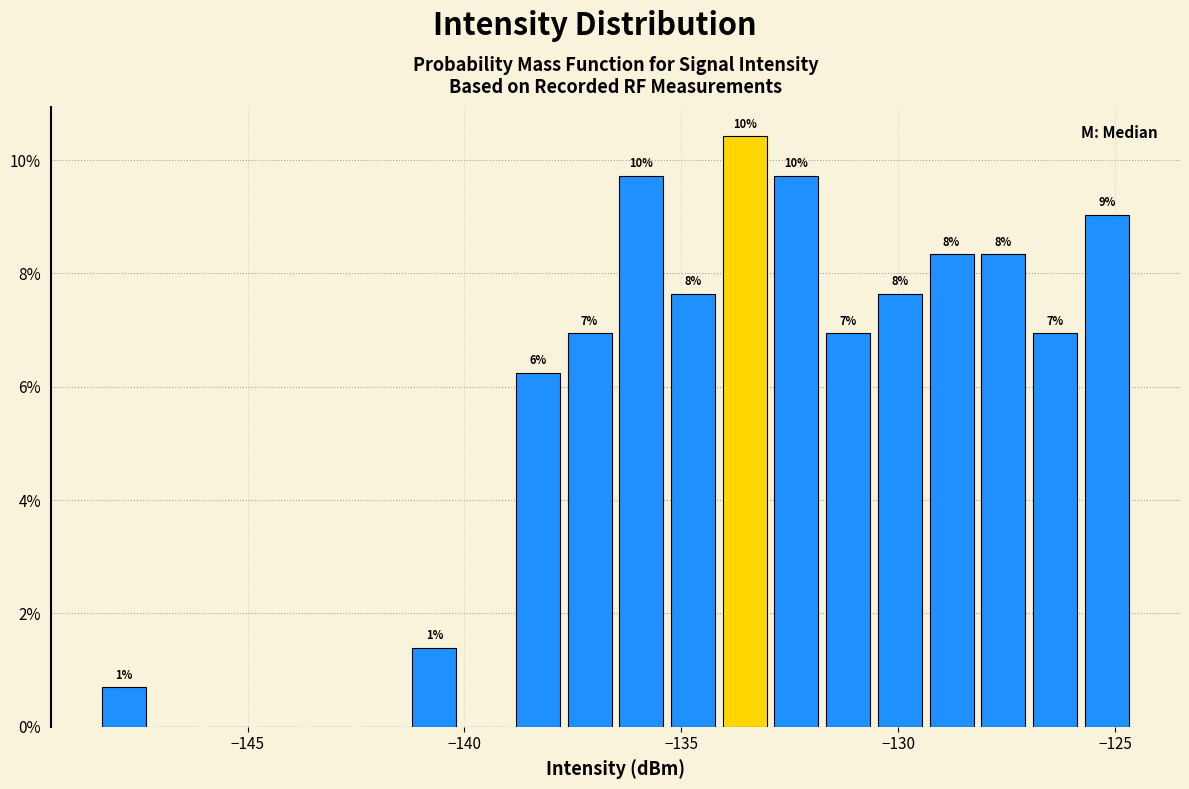

Around what value on the x-axis is the tallest bar? Give the approximate position of its centre, as read against the axis.

-133.5